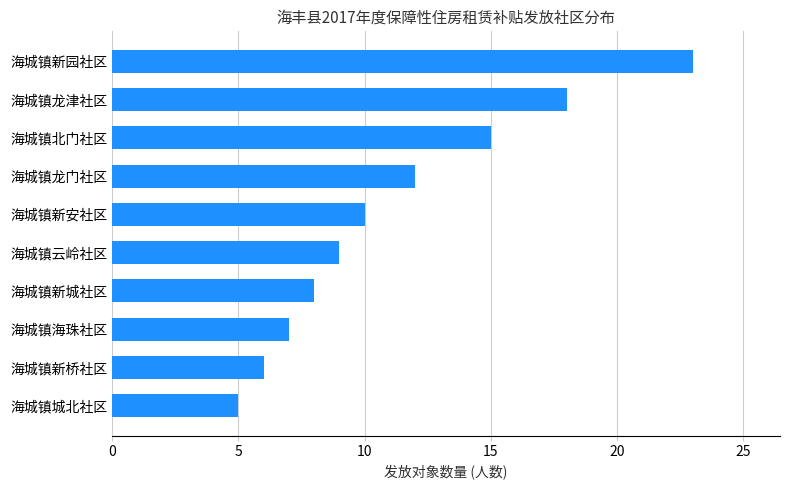

The value at 海城镇城北社区 is 5. True or false?

True